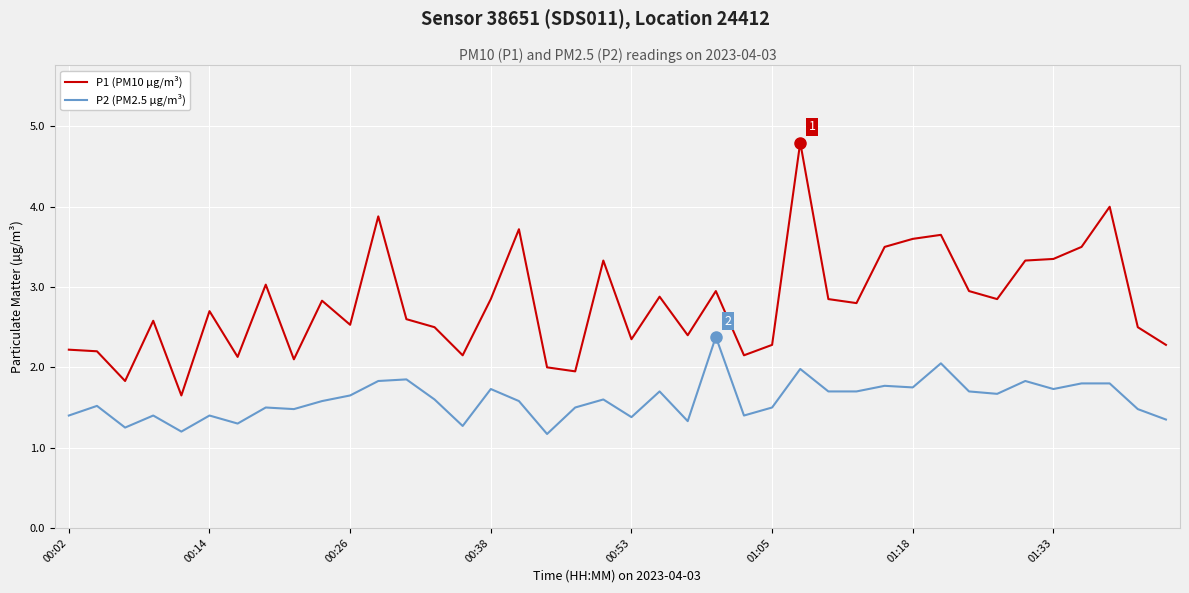

True or false: P2 (PM2.5 µg/m³) has more than 1 points higher than both neighbors.

True